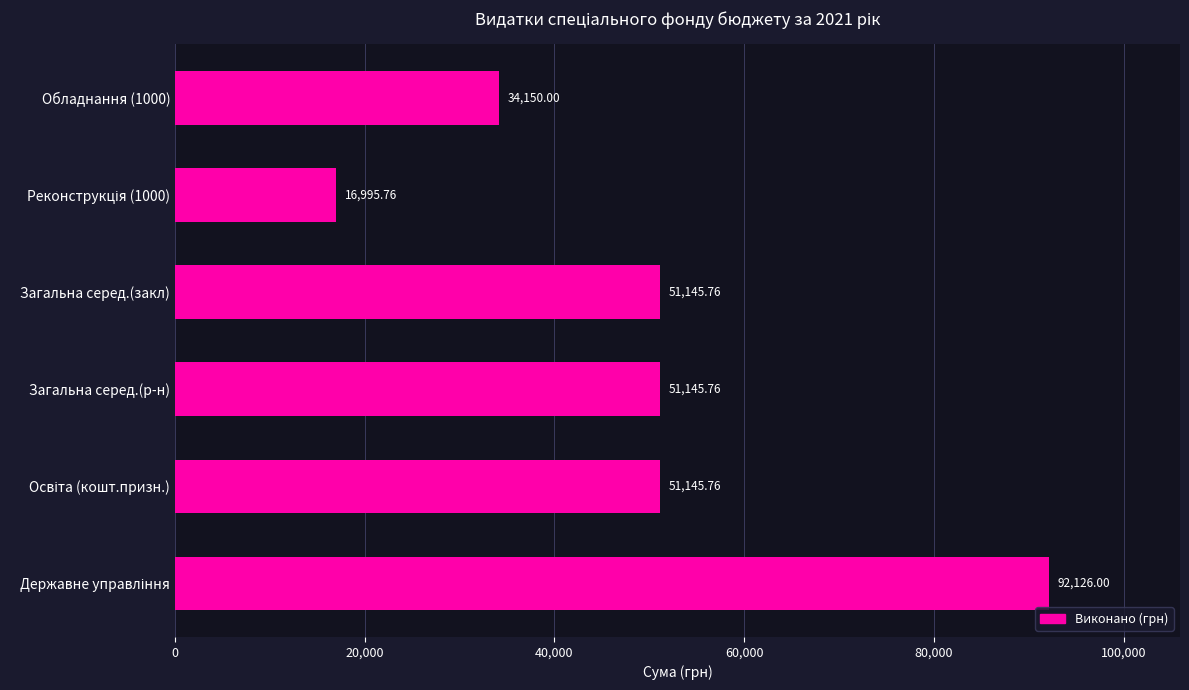

What is the maximum value shown in the chart?

92126.0